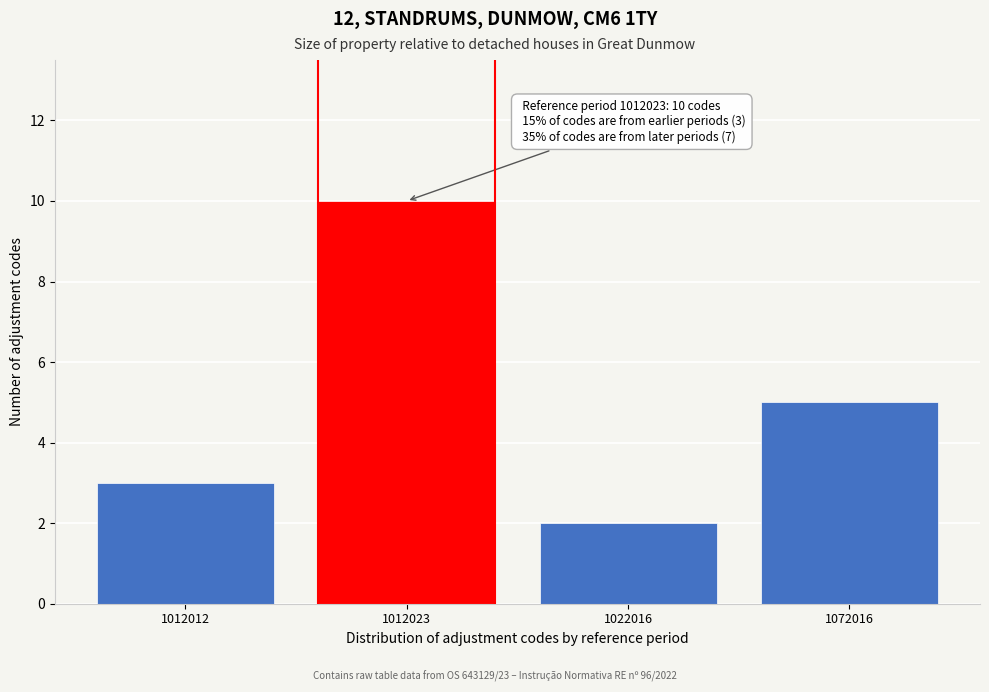

Reading left to right, list all the values displayed in this chart.

1012012=3	1012023=10	1022016=2	1072016=5